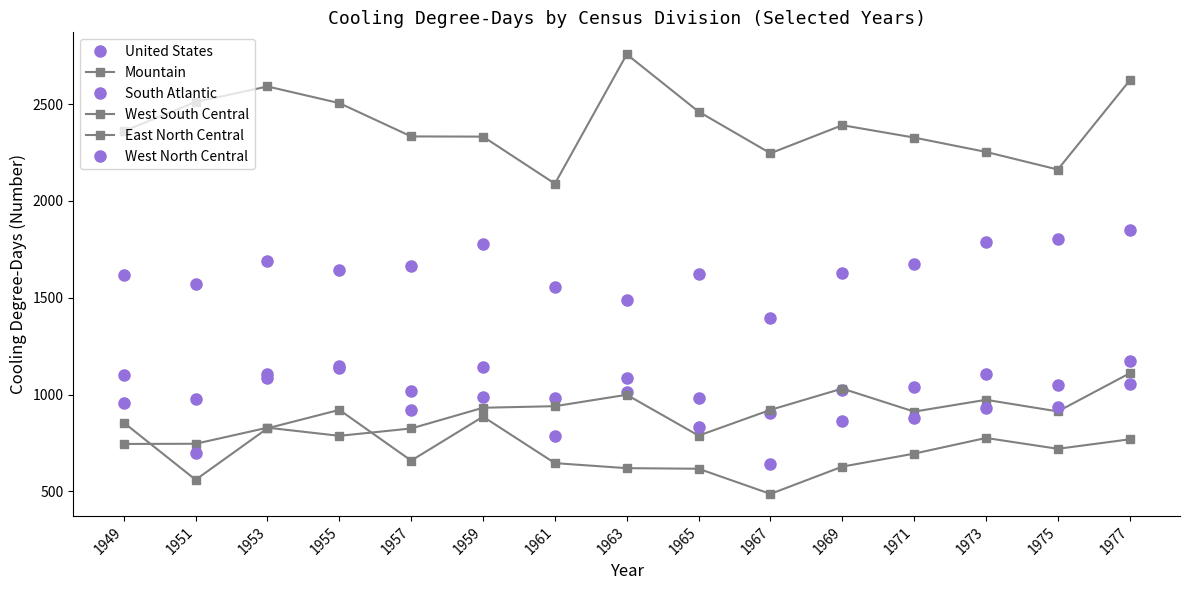

What is the value of the West South Central point at the 13th from the left?

2253